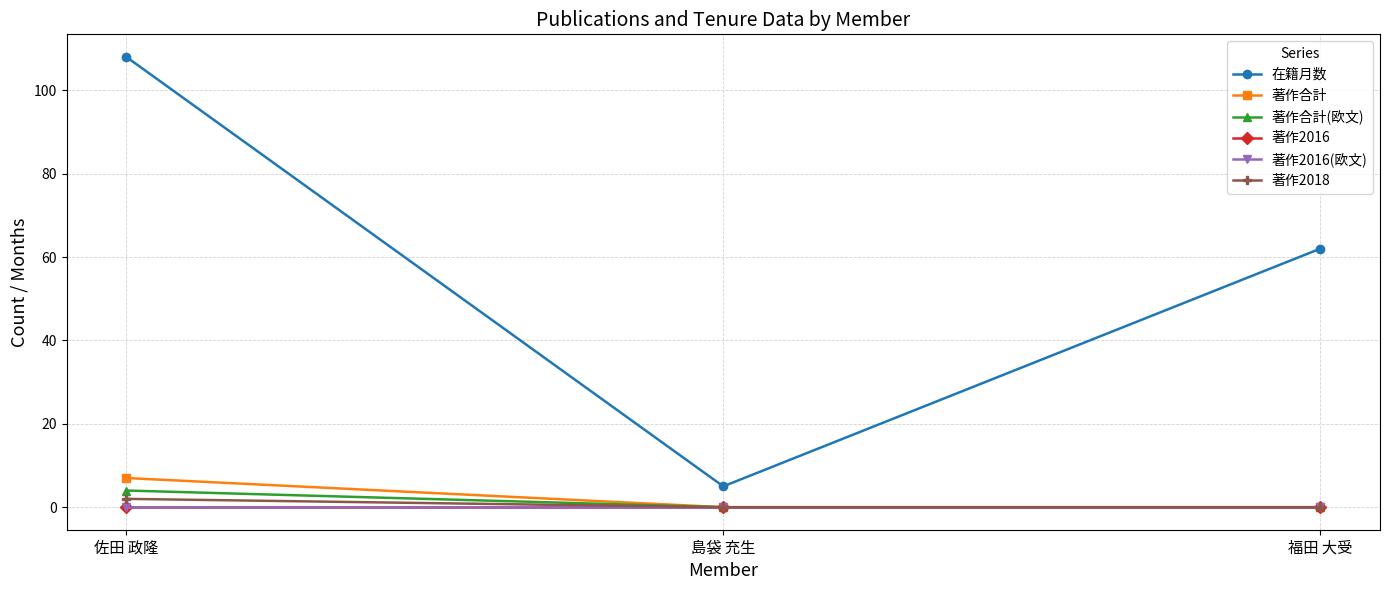

How many lines are shown in the chart?

6